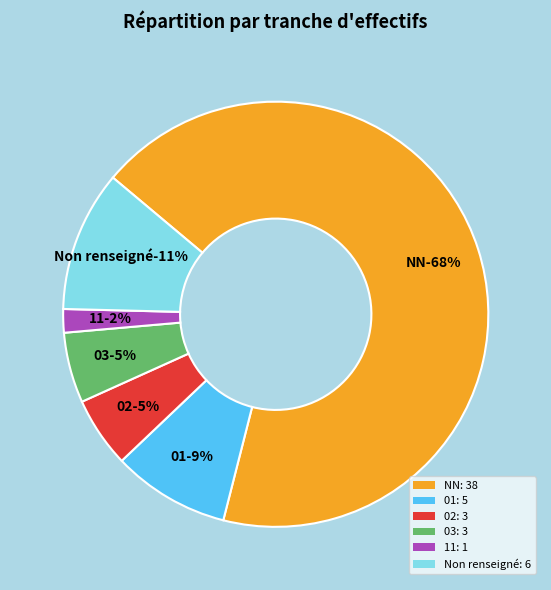

Which category has the biggest portion of the pie?

NN